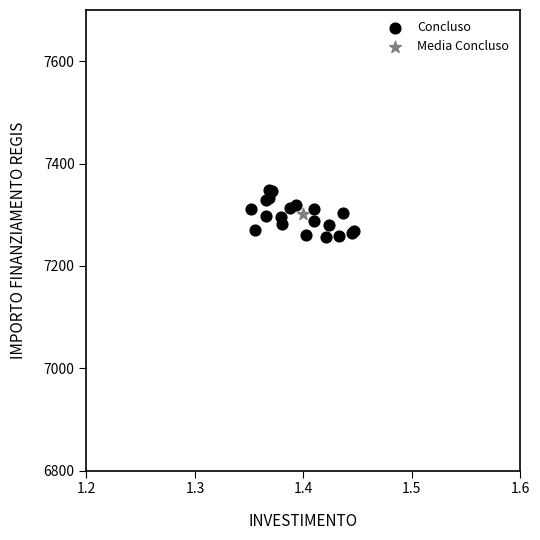

What are all the series names shown in the legend?

Concluso, Media Concluso